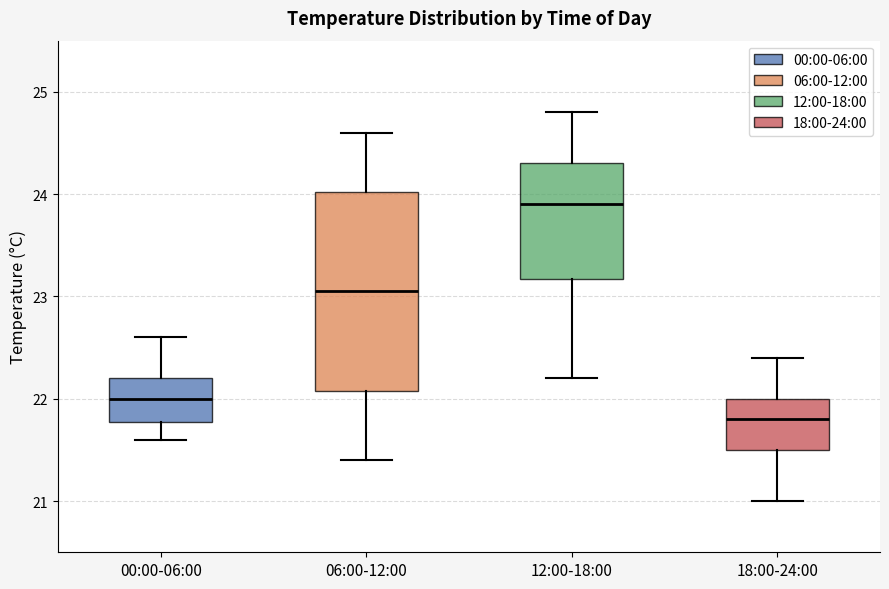

Which box's median line is the highest?

12:00-18:00